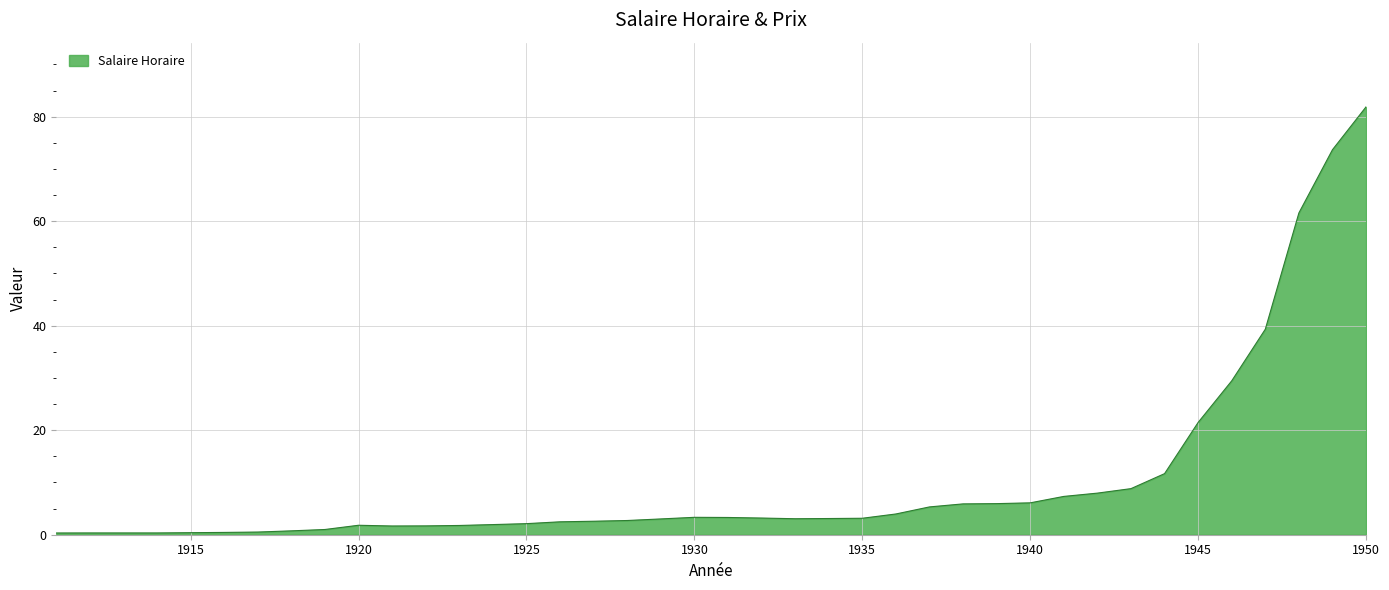

What is the greatest value displayed?

81.9